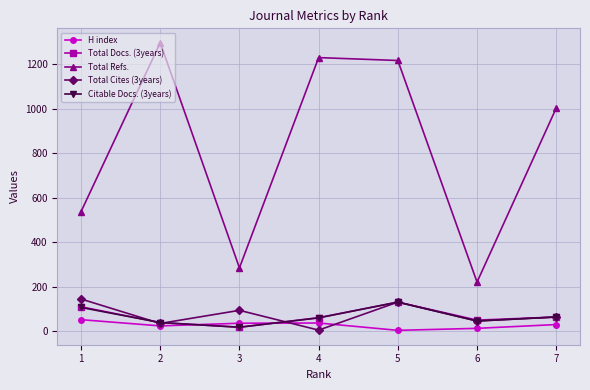

What is the minimum value for Total Docs. (3years)?

18